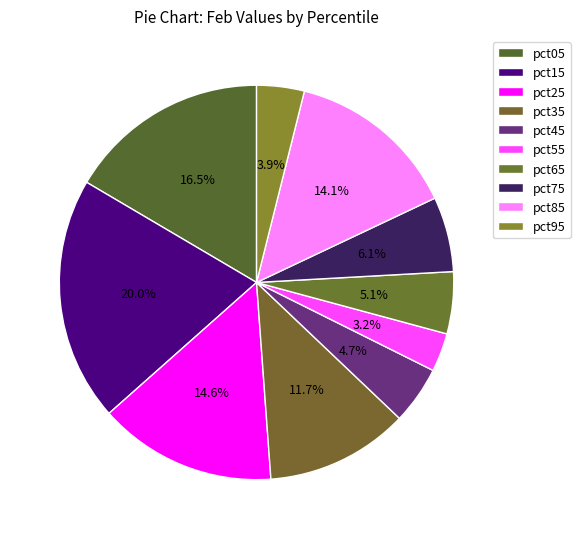

To the nearest percent, what is the average slice percentage?

10%